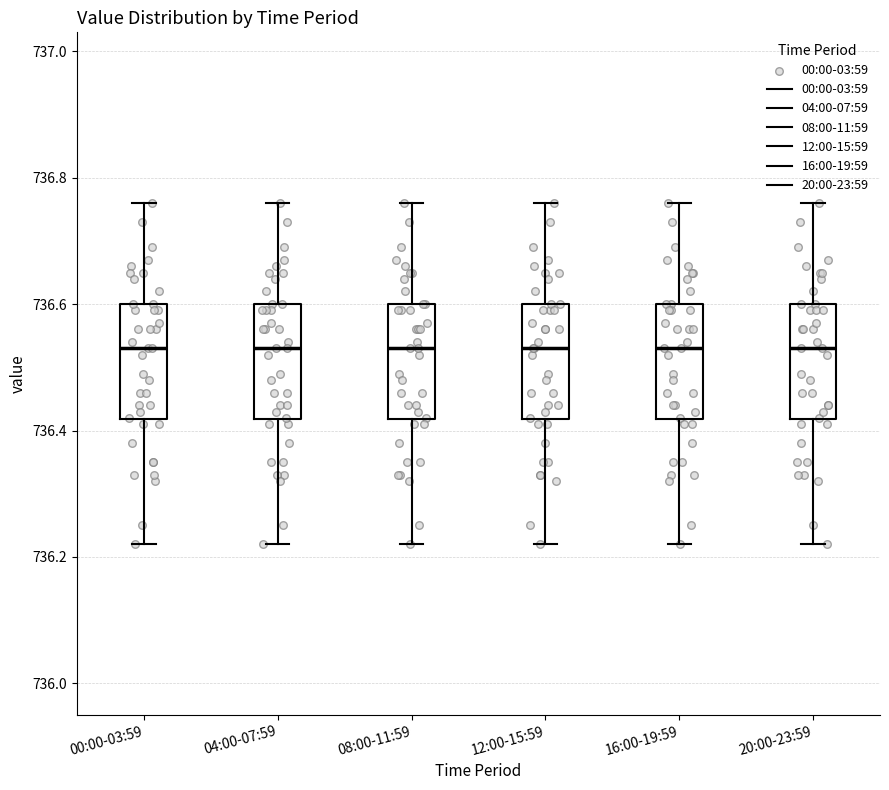

Reading left to right, read every box against the y-axis: the position of its median line, the range the box covers, and the ends of its whiskers. The values are not printed on the chart, so give them approximately, as read against the axis.

00:00-03:59: median 736.54, box 736.42 to 736.60, whiskers 736.22 to 736.76
04:00-07:59: median 736.54, box 736.42 to 736.60, whiskers 736.22 to 736.76
08:00-11:59: median 736.54, box 736.42 to 736.60, whiskers 736.22 to 736.76
12:00-15:59: median 736.54, box 736.42 to 736.60, whiskers 736.22 to 736.76
16:00-19:59: median 736.54, box 736.42 to 736.60, whiskers 736.22 to 736.76
20:00-23:59: median 736.54, box 736.42 to 736.60, whiskers 736.22 to 736.76